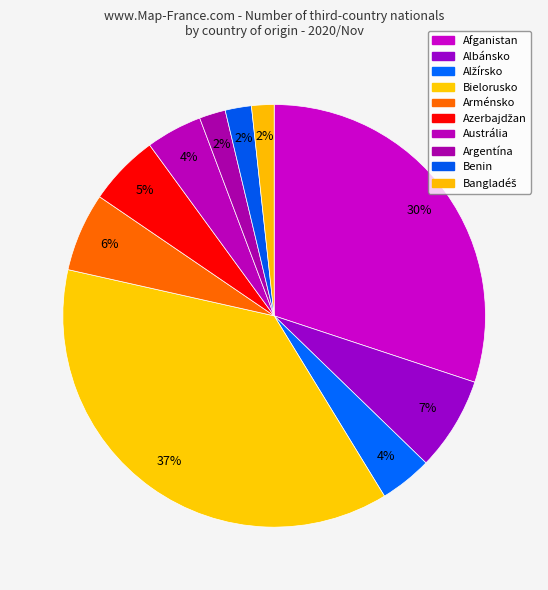

To the nearest percent, what is the difference between the Arménsko and Afganistan slice percentages?

24%